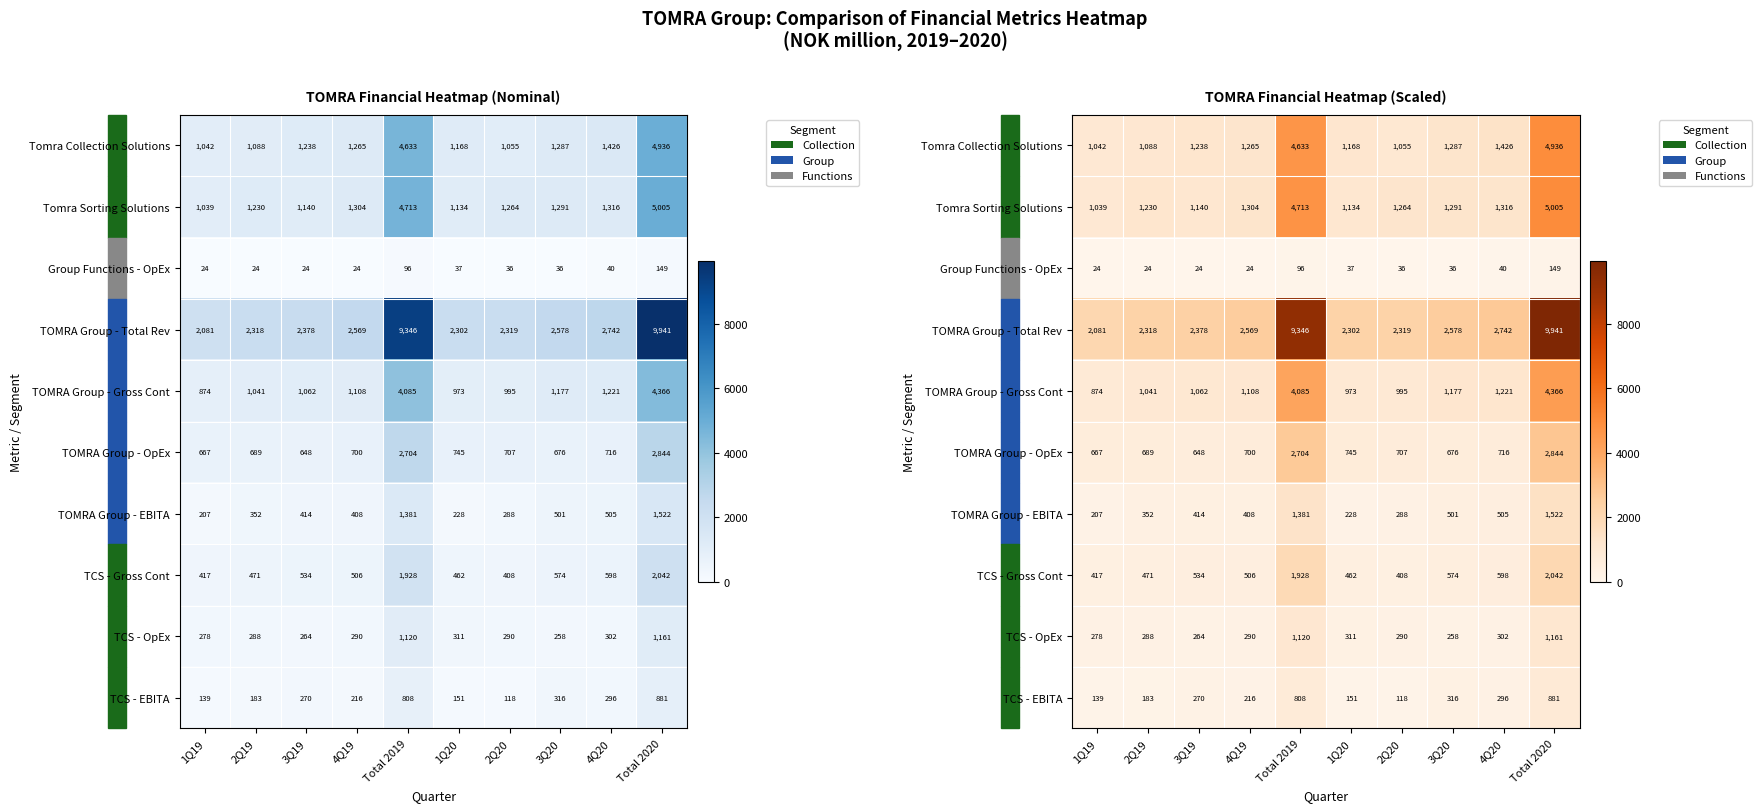

The value of Tomra Collection Solutions at 1Q19 is 582. True or false?

False